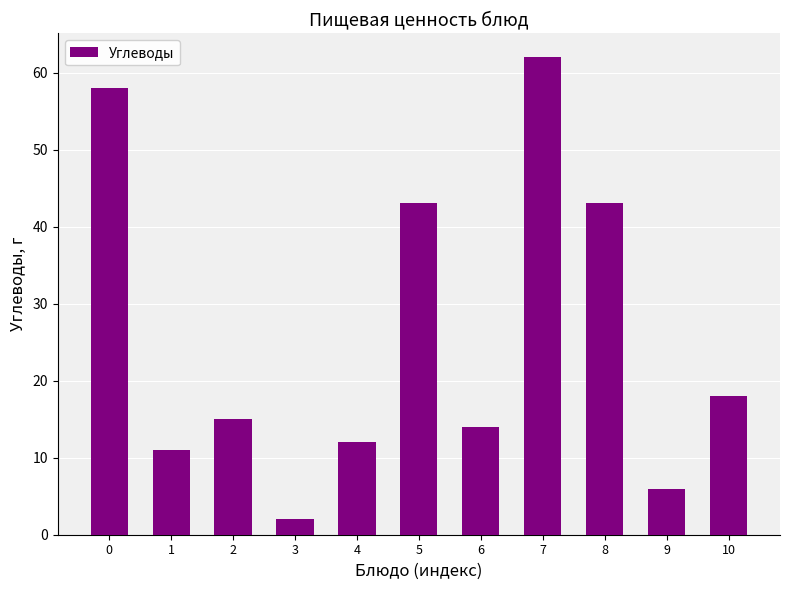

Between 6 and 10, which is larger?

10